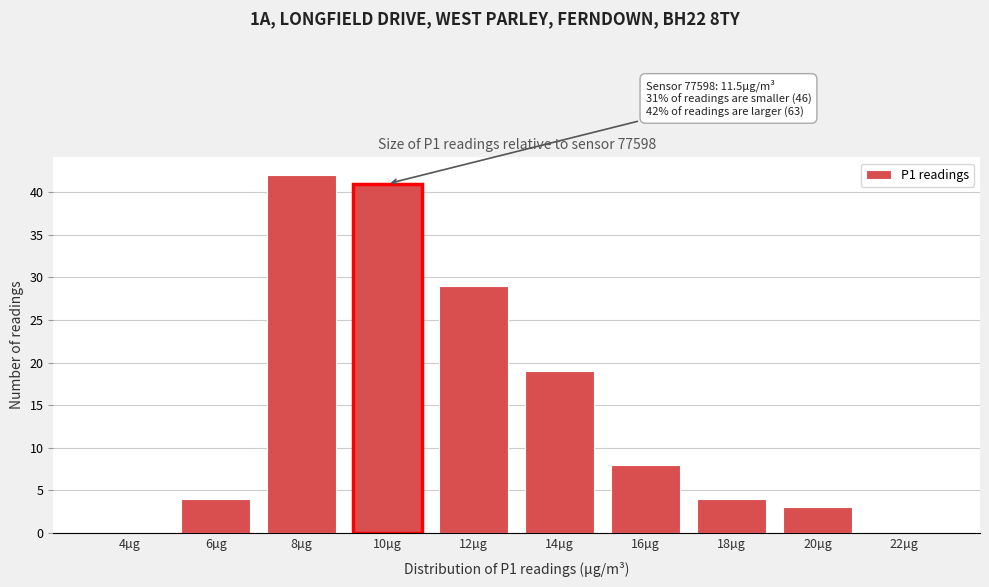

Reading left to right, what are all the values shown in this chart?

4µg=0	6µg=4	8µg=42	10µg=41	12µg=29	14µg=19	16µg=8	18µg=4	20µg=3	22µg=0